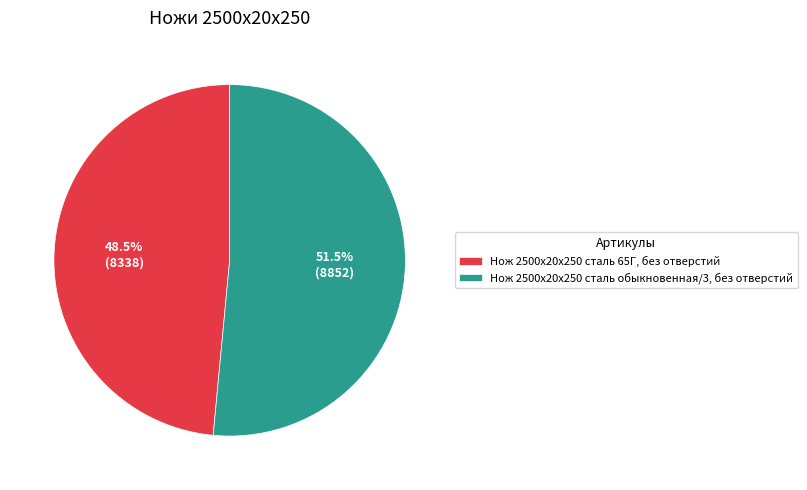

Between Нож 2500х20х250 сталь 65Г, без отверстий and Нож 2500х20х250 сталь обыкновенная/3, без отверстий, which is larger?

Нож 2500х20х250 сталь обыкновенная/3, без отверстий